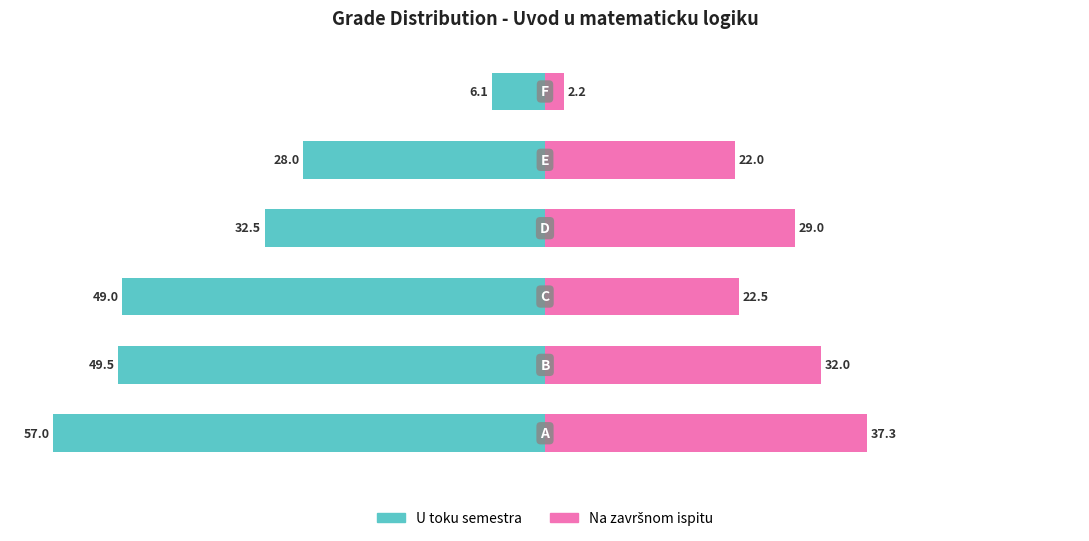

What are all the series names shown in the legend?

U toku semestra, Na završnom ispitu